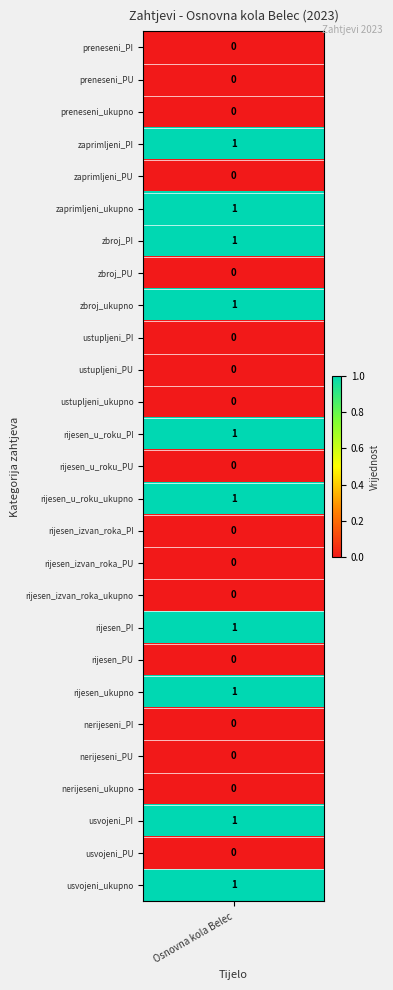

Rank the categories by value from highest to lowest.

3, 5, 6, 8, 12, 14, 18, 20, 24, 26, 0, 1, 2, 4, 7, 9, 10, 11, 13, 15, 16, 17, 19, 21, 22, 23, 25